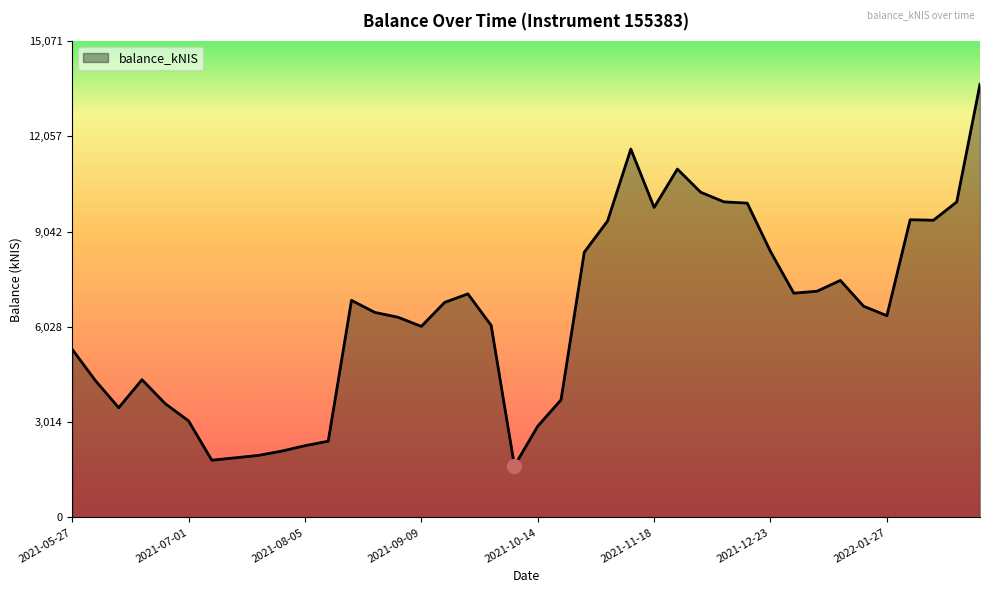

How many values are below 6678?

20